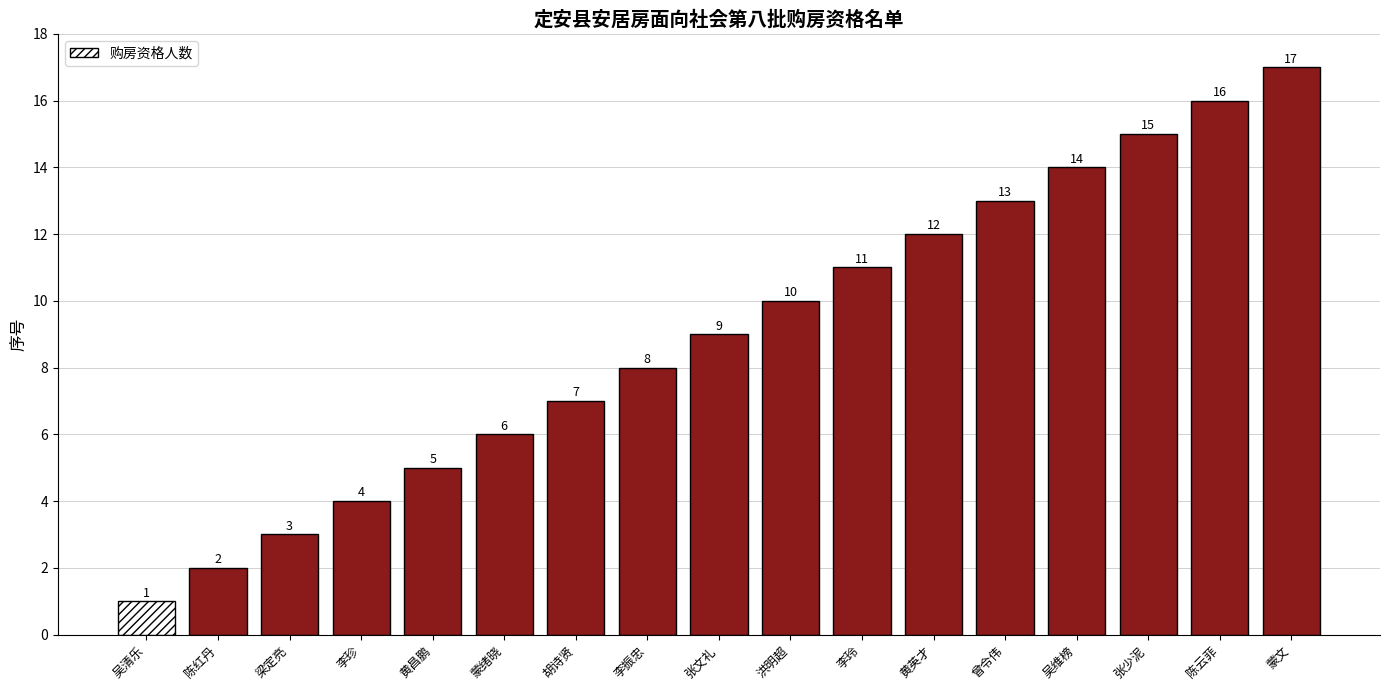

What is the label of the 9th bar from the right?

张文礼